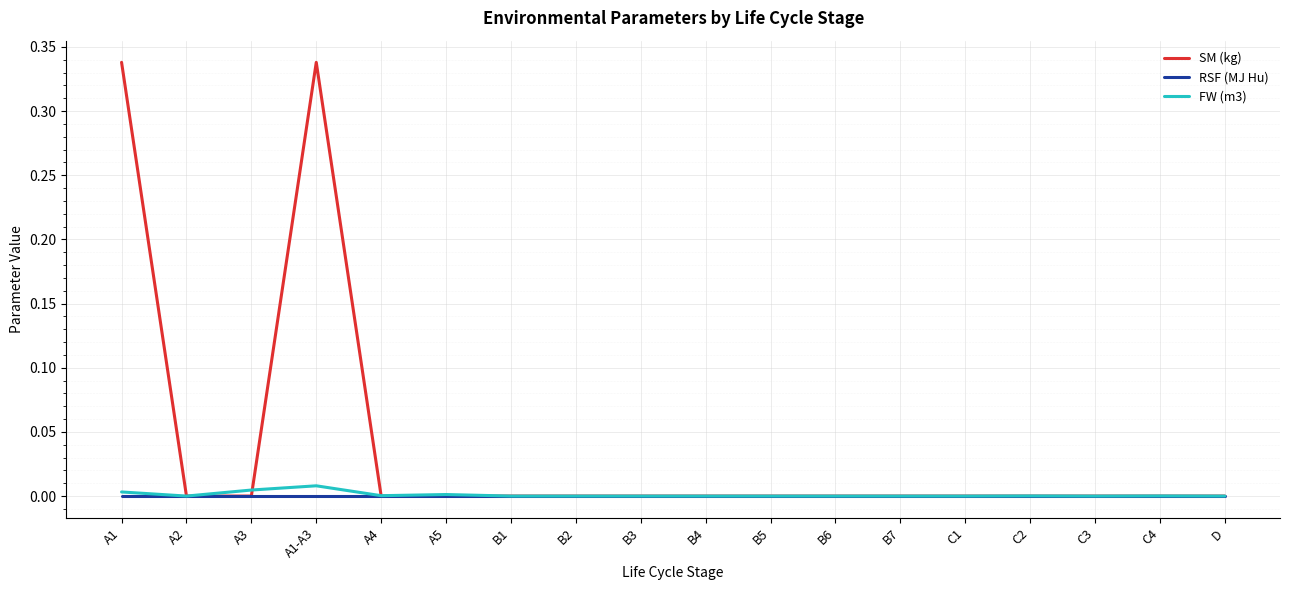

What position from the right is A3?

16